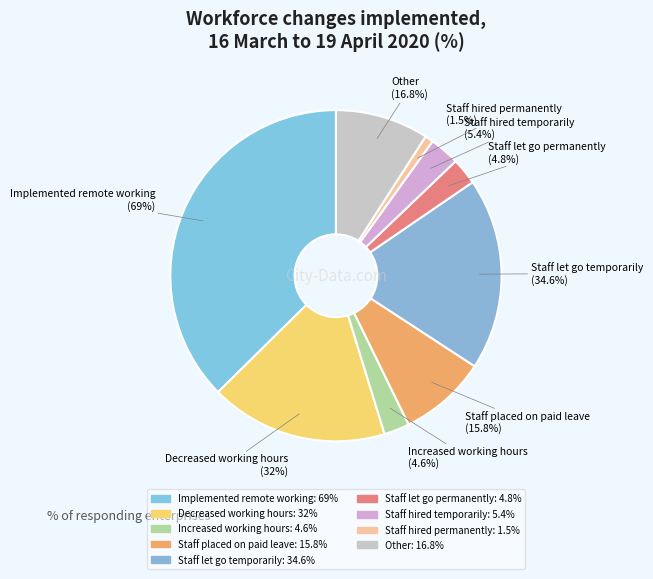

Is there a majority slice in this chart?

No